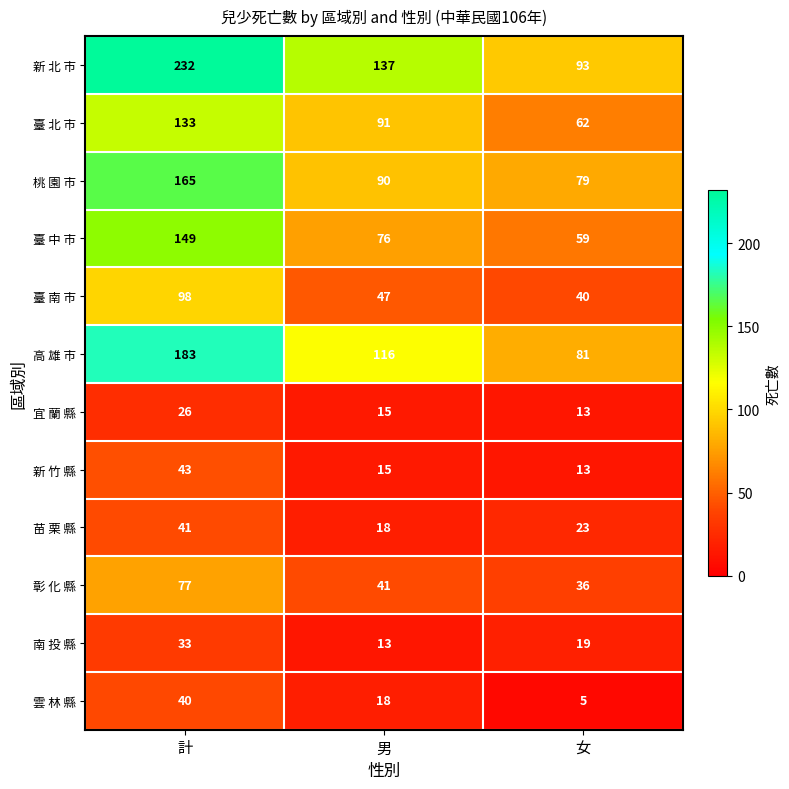

Rank the categories by 苗 栗 縣 value from highest to lowest.

計, 女, 男